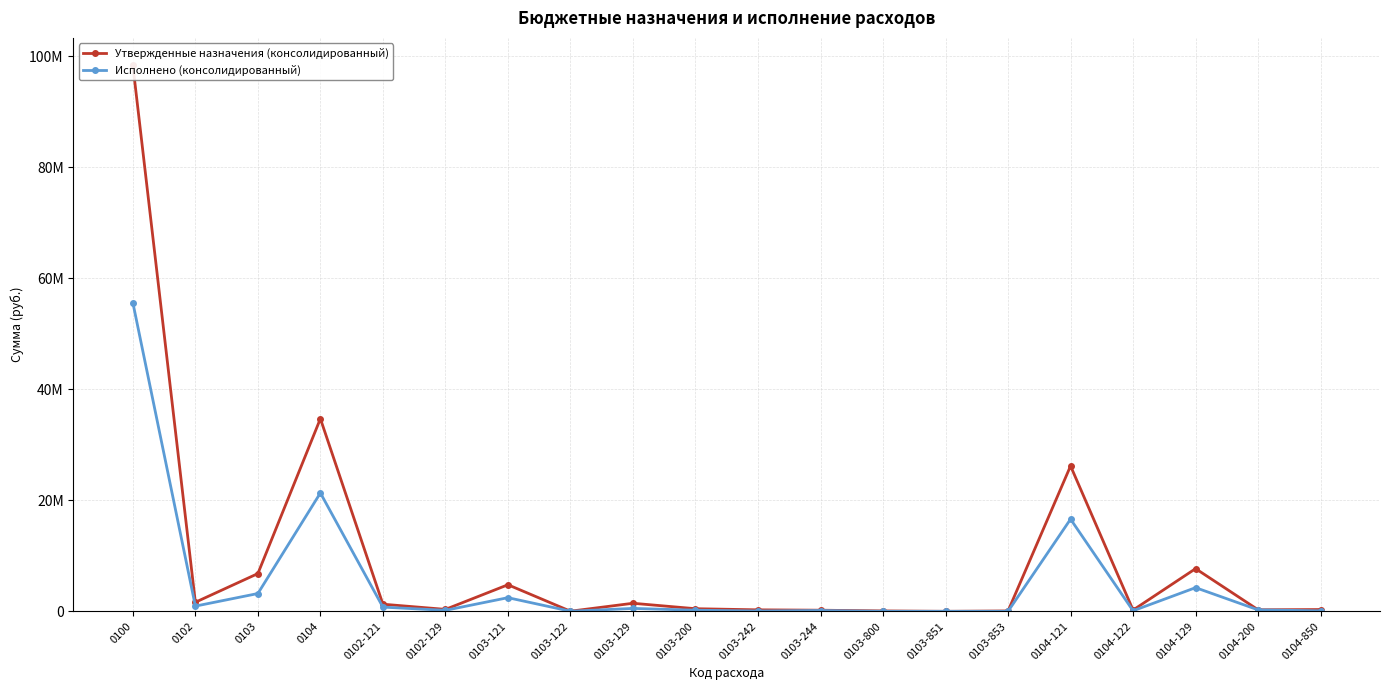

What is the difference between the second highest and second lowest values in the Исполнено (консолидированный) series?

21330832